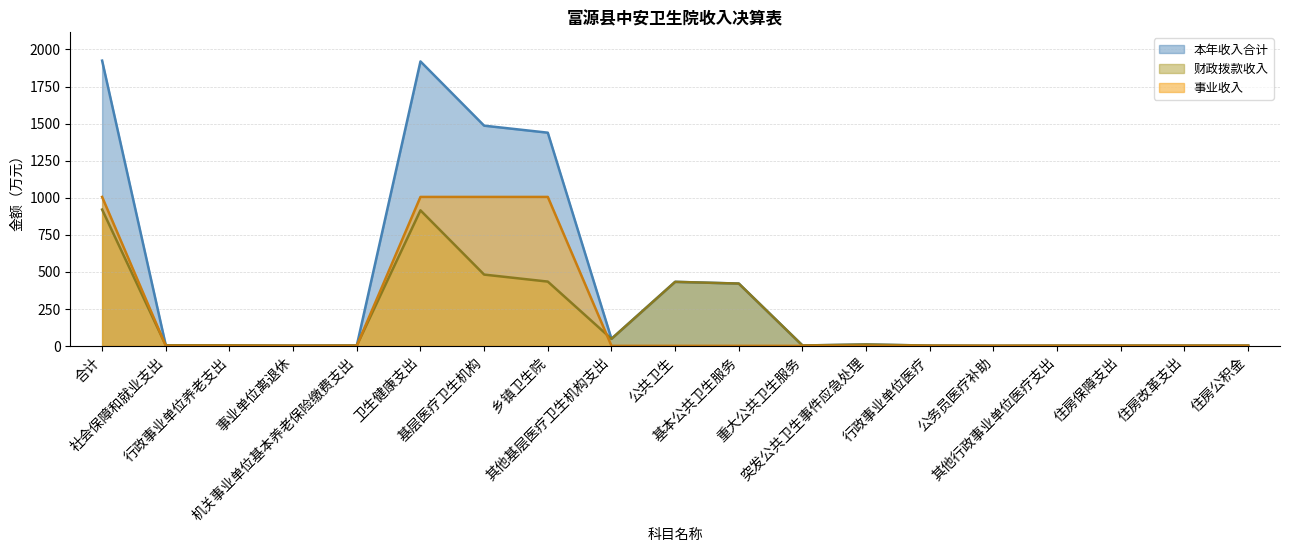

Is it true that 事业收入 equals 0.0 at 基本公共卫生服务?

True